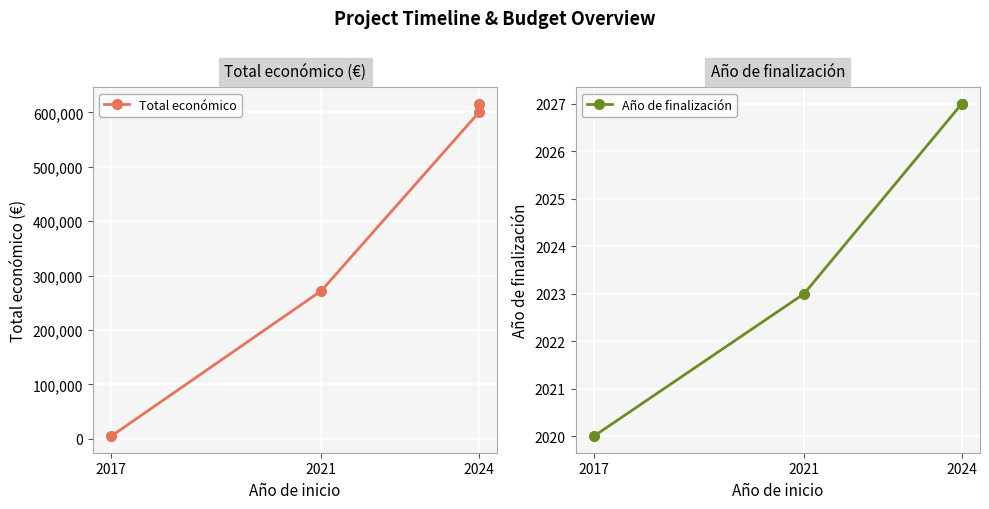

At 2024, list the series in order from largest to smallest.

Total económico, Año de finalización